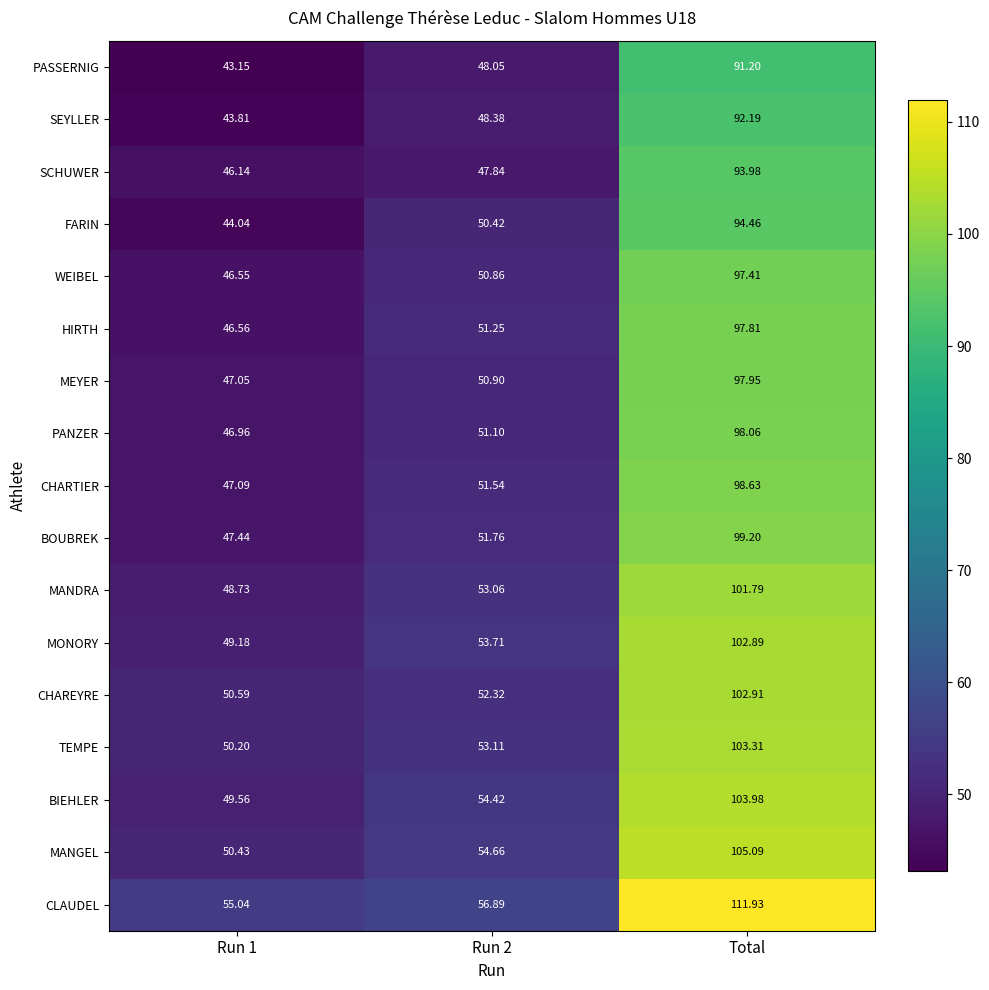

Which label corresponds to the largest value in the chart?

Total